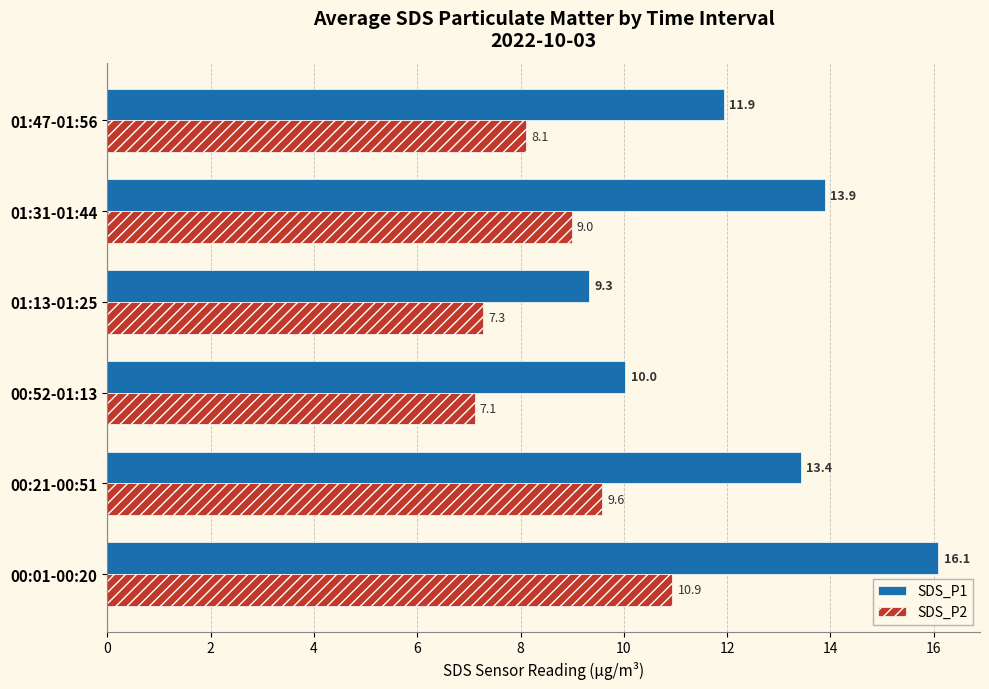

Where is SDS_P2 nearest to the value 9?

01:31-01:44